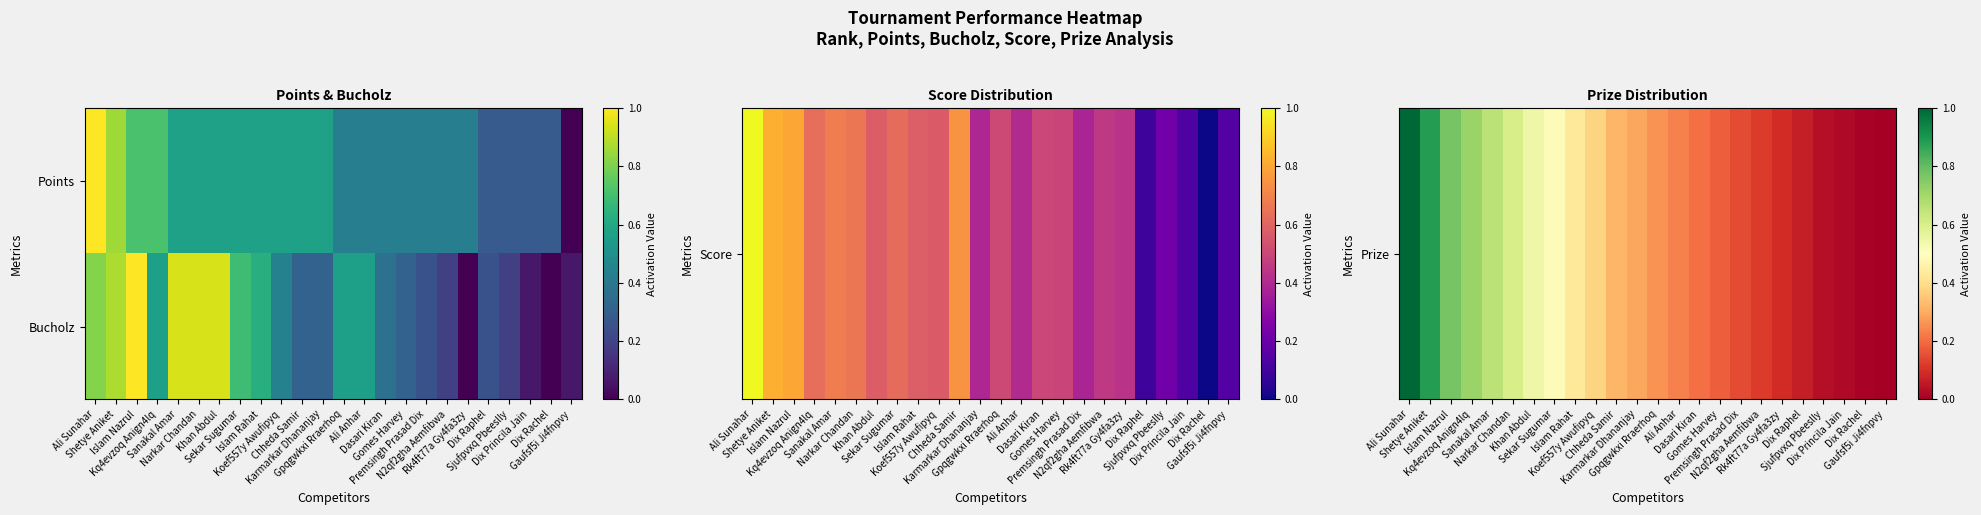

At which category does the chart reach its peak across all series?

Ali Sunahar